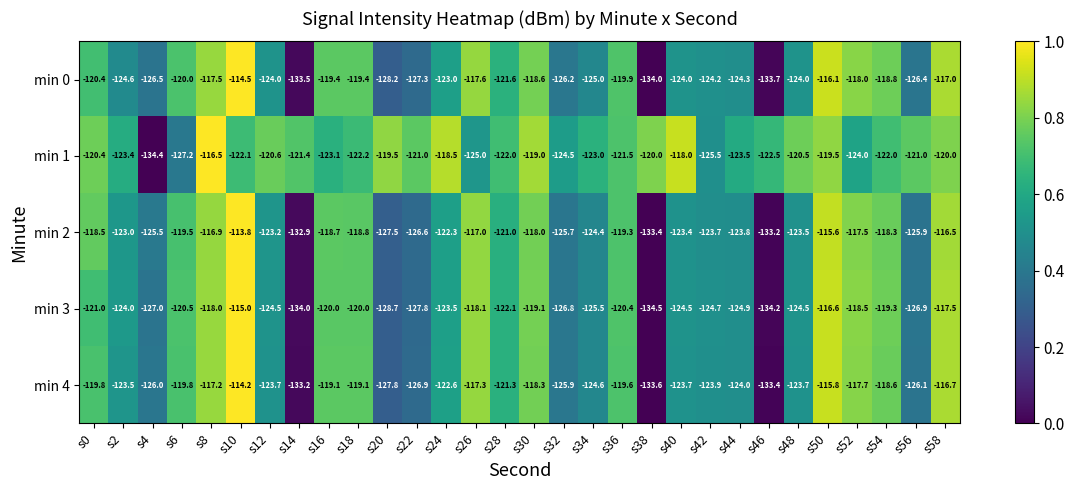

True or false: min 2 has a value of -27.5 at s4.

False